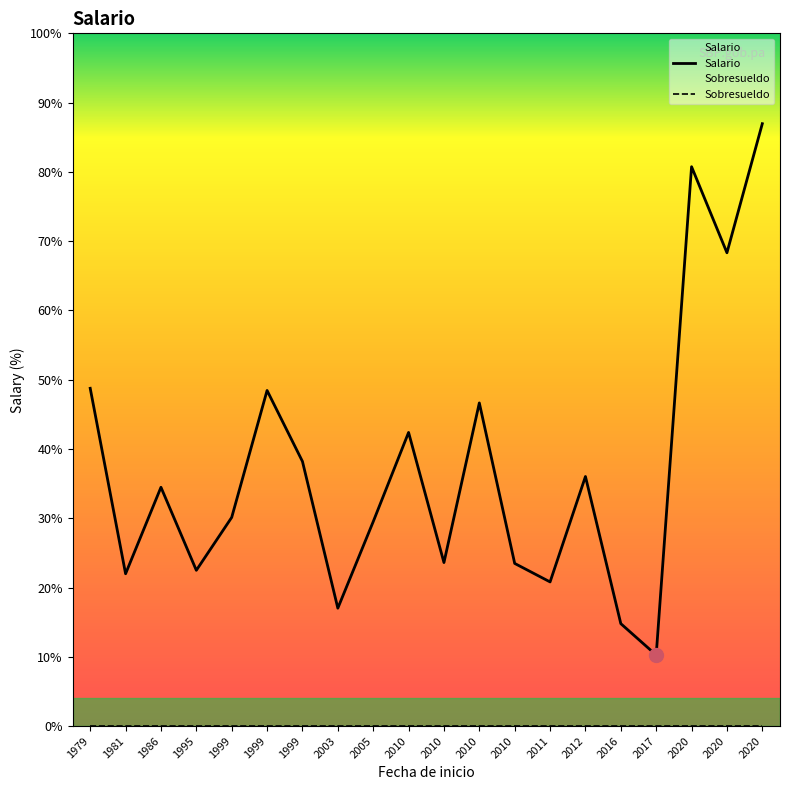

List the series in order of their overall mean, lowest first.

Sobresueldo, Salario